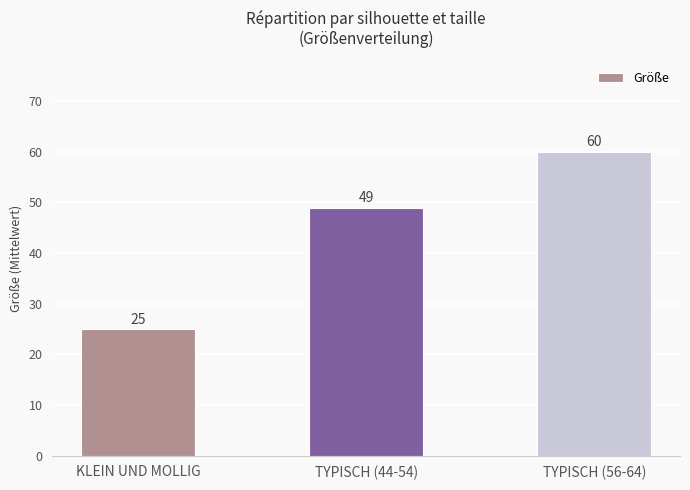

Reading left to right, transcribe all the data shown in this chart.

25	49	60